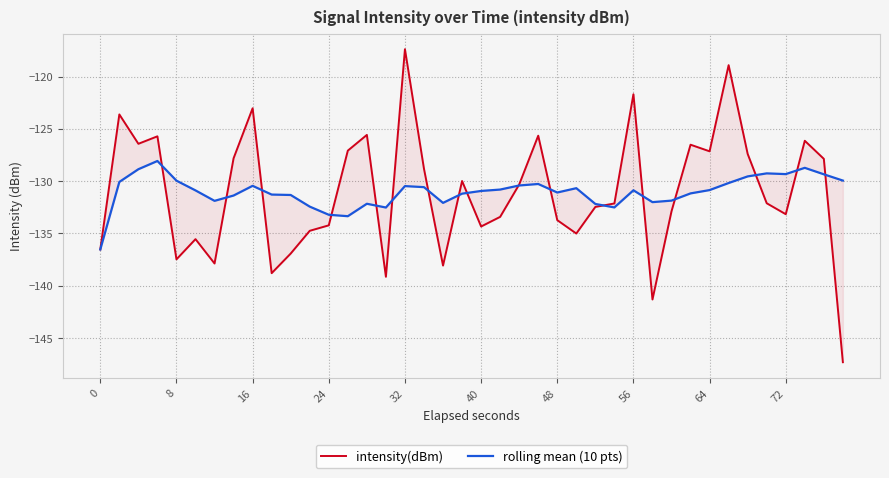

Reading right to left, what are all the values shown in this chart?

intensity(dBm): -147.3	-127.9	-126.1	-133.2	-132.1	-127.4	-118.9	-127.1	-126.5	-132.9	-141.3	-121.7	-132.1	-132.5	-135.0	-133.7	-125.7	-130.3	-133.4	-134.3	-130.0	-138.1	-128.8	-117.4	-139.1	-125.6	-127.1	-134.2	-134.7	-136.9	-138.8	-123.0	-127.8	-137.9	-135.5	-137.5	-125.7	-126.4	-123.6	-136.5
rolling mean (10 pts): -129.9	-129.3	-128.7	-129.3	-129.3	-129.5	-130.2	-130.9	-131.2	-131.9	-132.0	-130.9	-132.5	-132.2	-130.7	-131.1	-130.3	-130.4	-130.8	-130.9	-131.2	-132.1	-130.6	-130.5	-132.5	-132.2	-133.4	-133.2	-132.4	-131.3	-131.3	-130.4	-131.4	-131.9	-130.9	-130.0	-128.1	-128.9	-130.1	-136.5